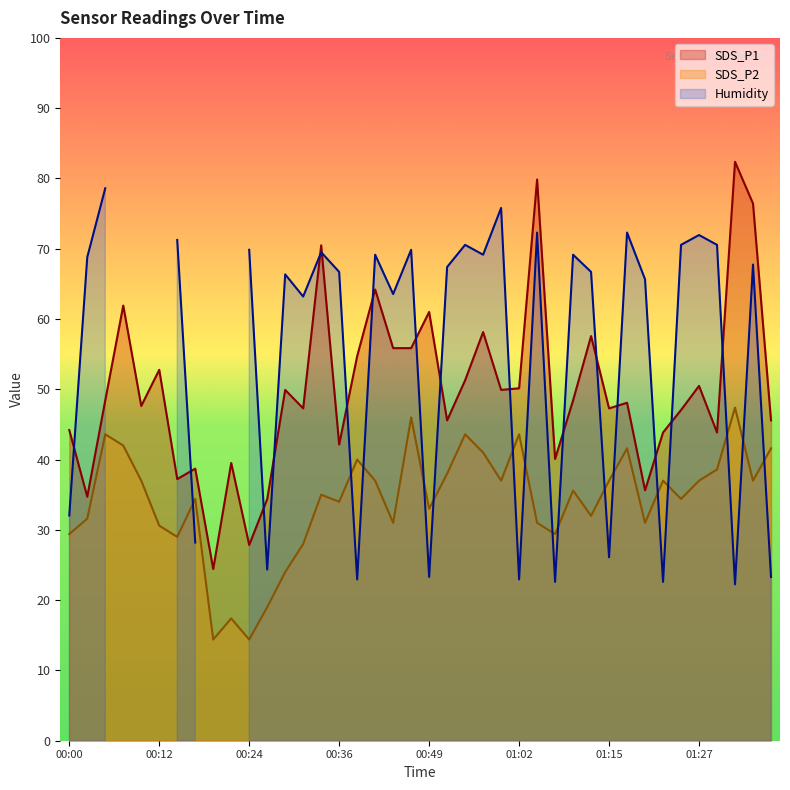

What is the minimum value for SDS_P1?

24.4